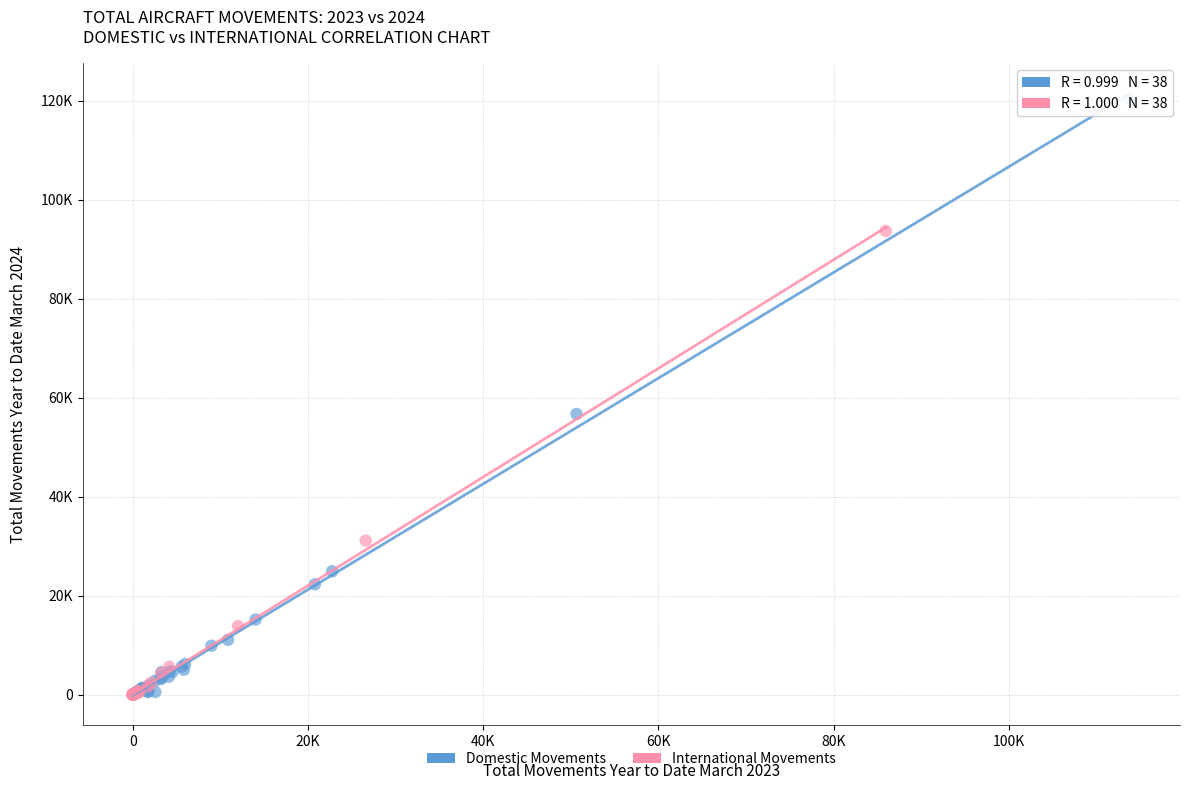

Which series has the largest Y range (max minus min)?

Domestic Movements